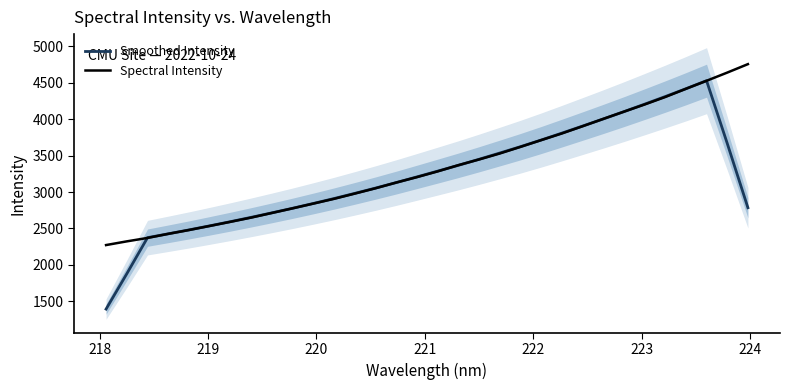

Reading left to right, extract all data points from this chart.

Smoothed Intensity: 1393.1	1878.4	2374.3	2426.7	2480.4	2536.3	2593.6	2653.2	2714.6	2777.7	2843.6	2911.3	2982.1	3054.8	3130.1	3208.2	3287.3	3366.9	3450.0	3535.9	3622.9	3714.1	3809.2	3905.9	4003.7	4103.9	4206.8	4311.6	4419.0	4529.9	3668.9	2785.2
Spectral Intensity: 2272.4	2323.2	2370.1	2426.5	2479.0	2534.8	2591.5	2649.4	2713.3	2776.8	2841.8	2907.0	2979.0	3051.9	3130.9	3204.9	3283.8	3369.3	3447.3	3529.3	3620.3	3713.2	3804.3	3903.4	4004.5	4103.8	4202.3	4305.3	4418.2	4528.3	4640.9	4757.0